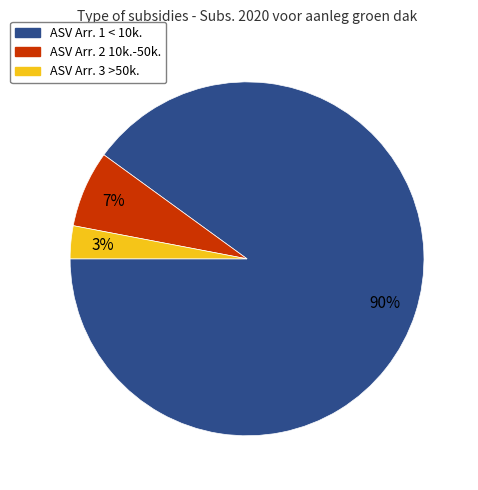

To the nearest percent, what is the difference between the largest and smallest slice percentages?

87%